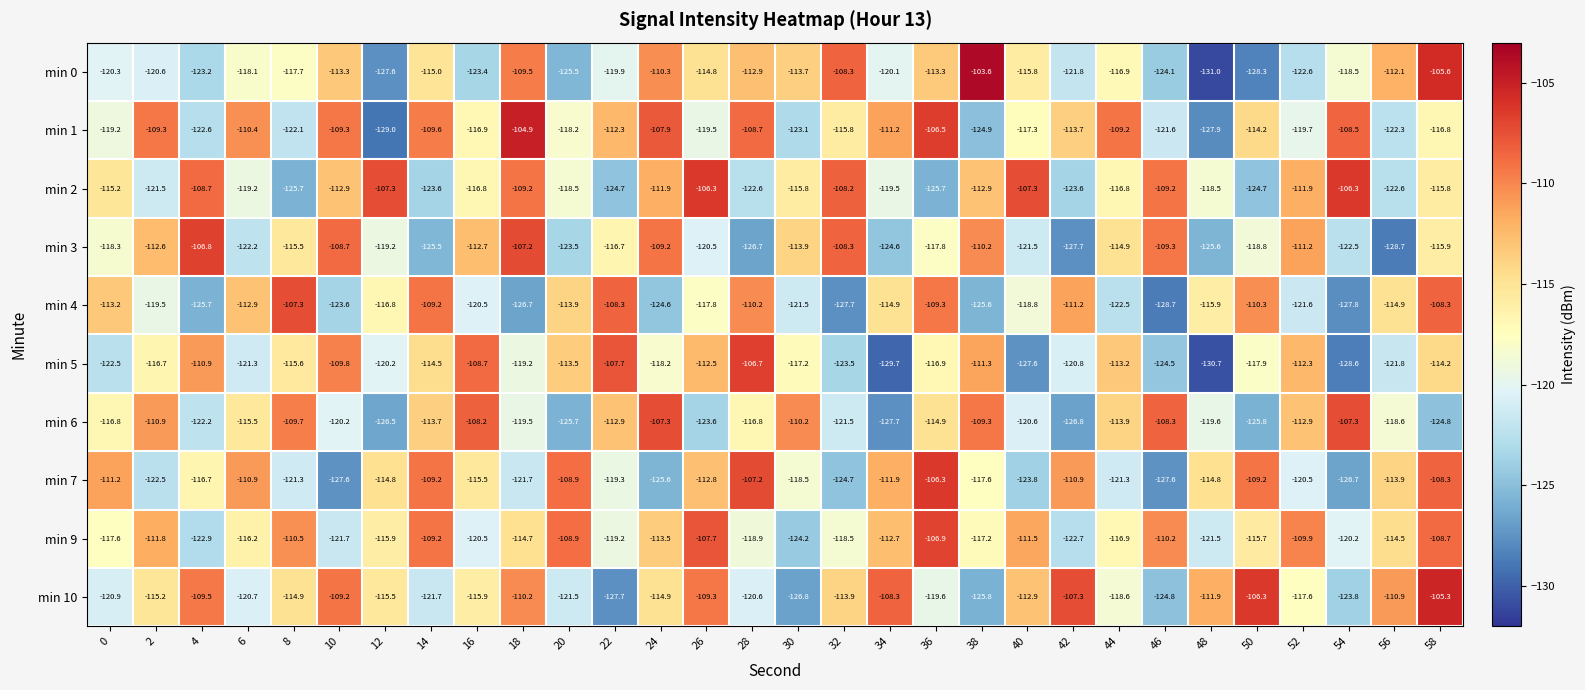

The value of min 0 at 46 is -124.1. True or false?

True